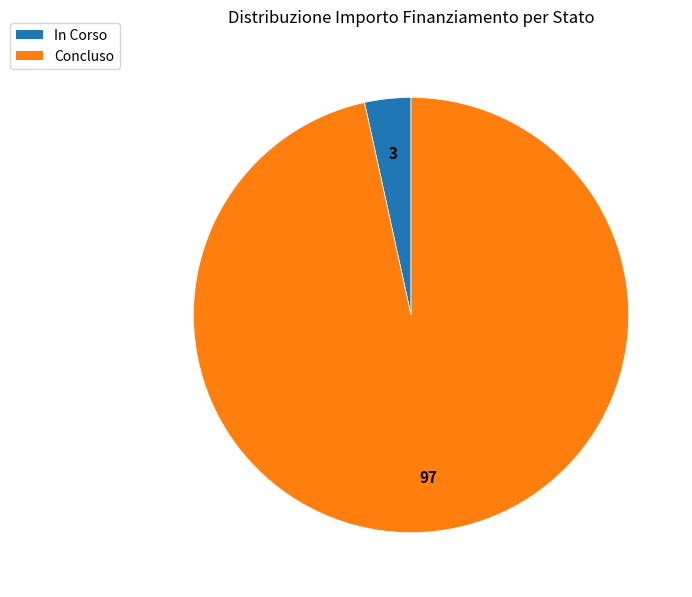

What is the ratio of the value at In Corso to the value at Concluso?

0.0